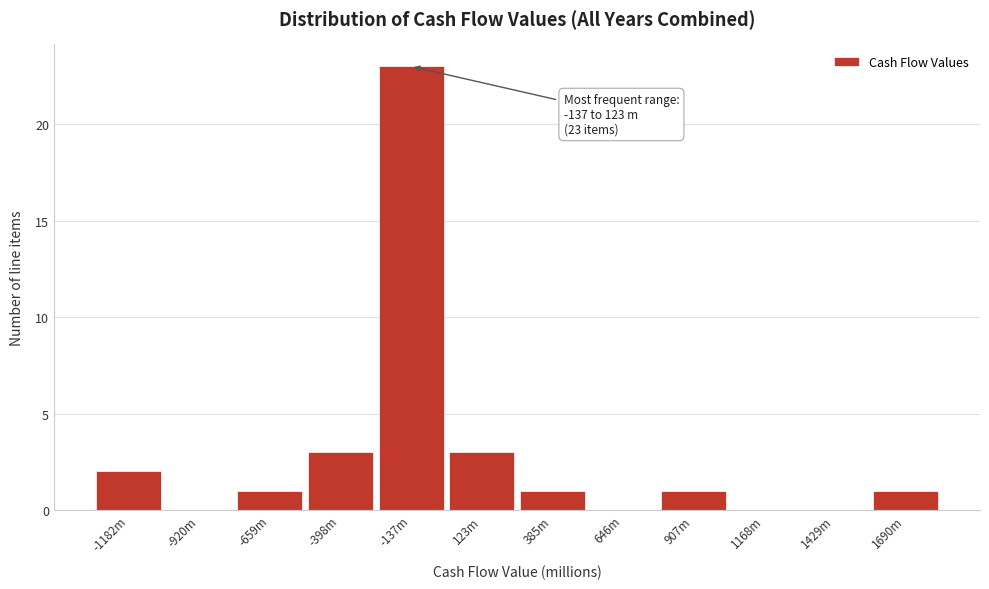

Reading right to left, transcribe all the data shown in this chart.

1690m=1	1429m=0	1168m=0	907m=1	646m=0	385m=1	123m=3	-137m=23	-398m=3	-659m=1	-920m=0	-1182m=2